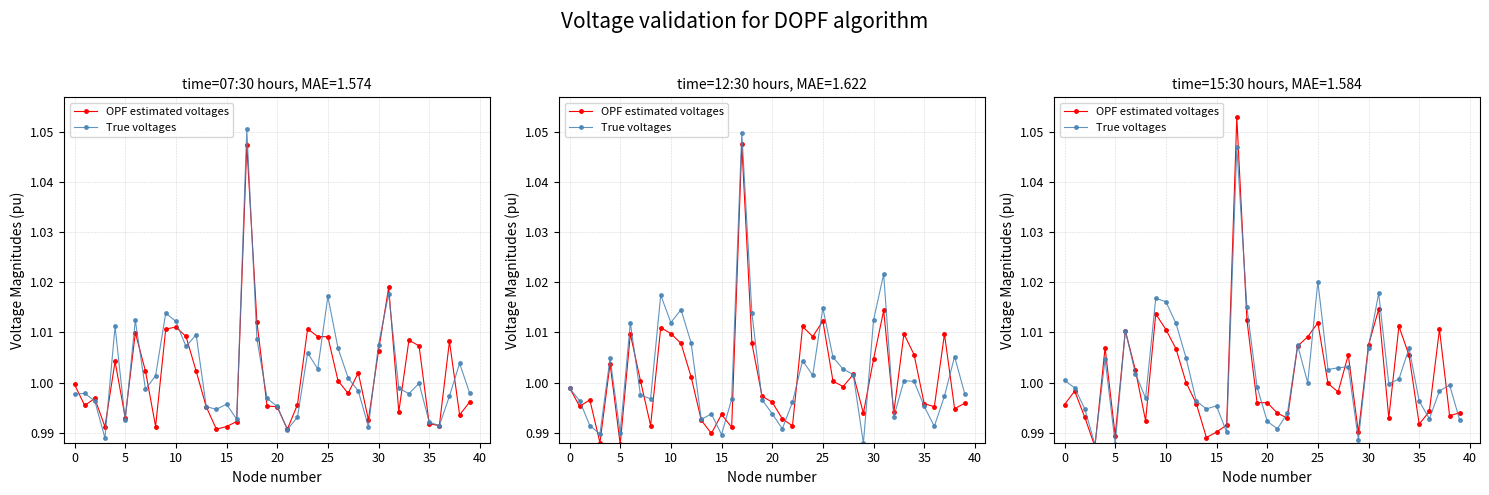

At which label is OPF estimated voltages closest to 1?

12